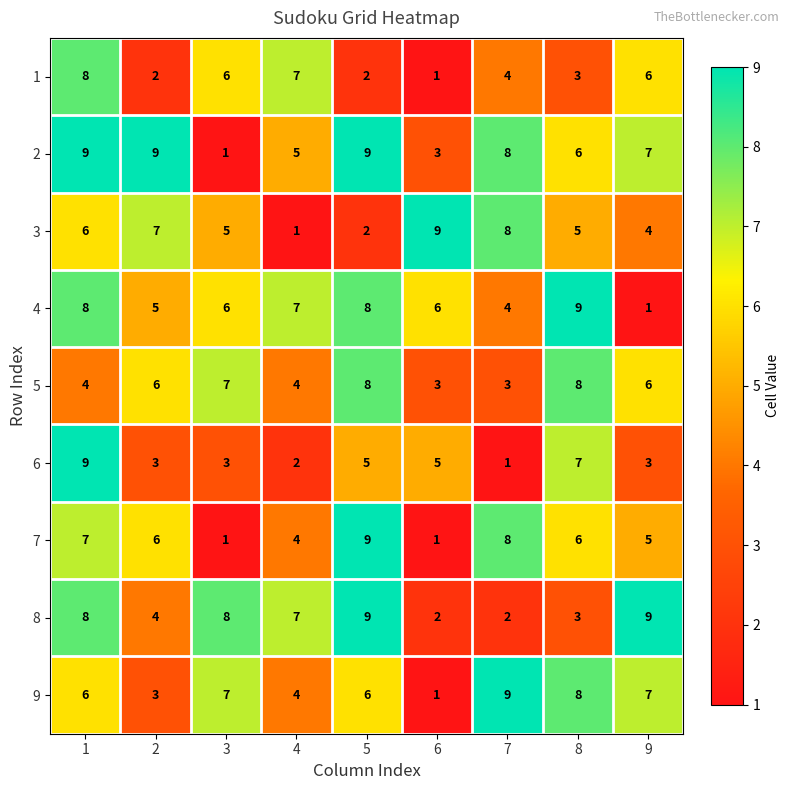

Is it true that 6 equals 3 at 3?

True